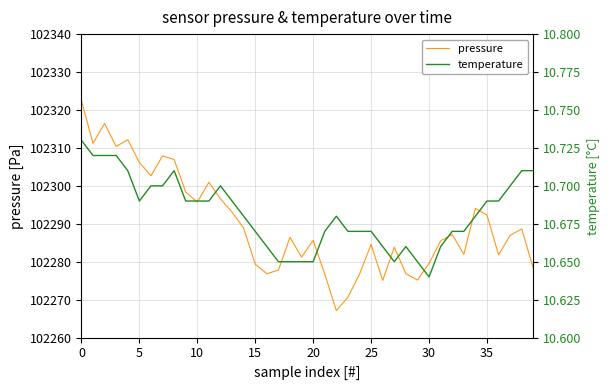

True or false: pressure and temperature intersect in this chart.

False